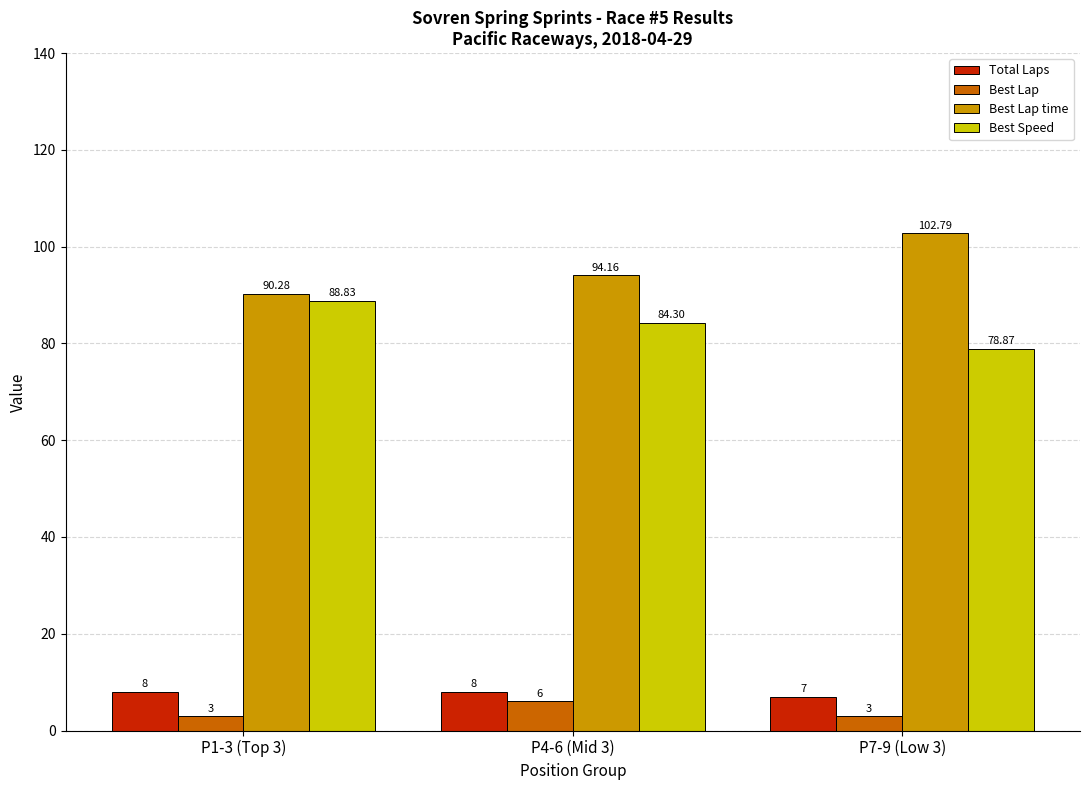

What is the total value across all series at P1-3 (Top 3)?

190.1